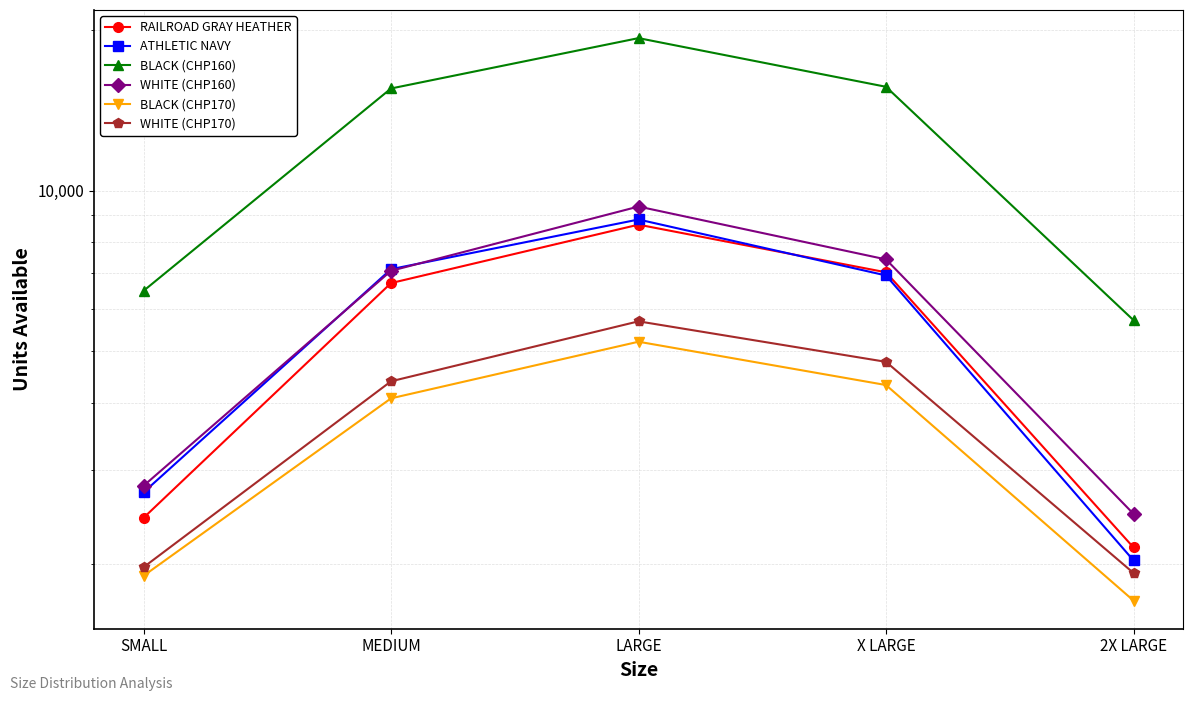

Where do RAILROAD GRAY HEATHER and ATHLETIC NAVY first cross each other?

LARGE and X LARGE